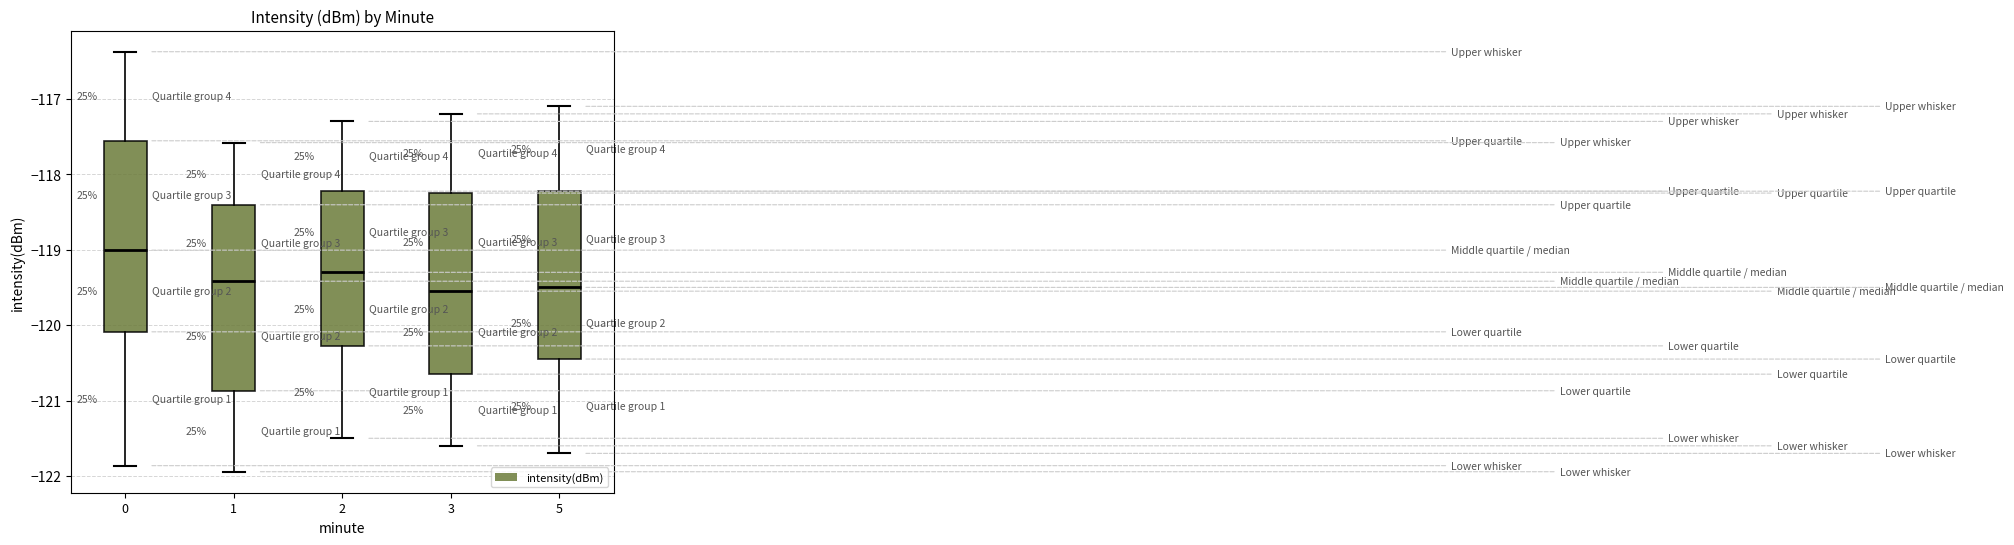

Reading left to right, read every box against the y-axis: the position of its median line, the range the box covers, and the ends of its whiskers. The values are not printed on the chart, so give them approximately, as read against the axis.

0: median -119.0, box -120.1 to -117.6, whiskers -121.9 to -116.4
1: median -119.4, box -120.9 to -118.4, whiskers -121.9 to -117.6
2: median -119.3, box -120.3 to -118.2, whiskers -121.5 to -117.3
3: median -119.5, box -120.6 to -118.2, whiskers -121.6 to -117.2
5: median -119.5, box -120.4 to -118.2, whiskers -121.7 to -117.1